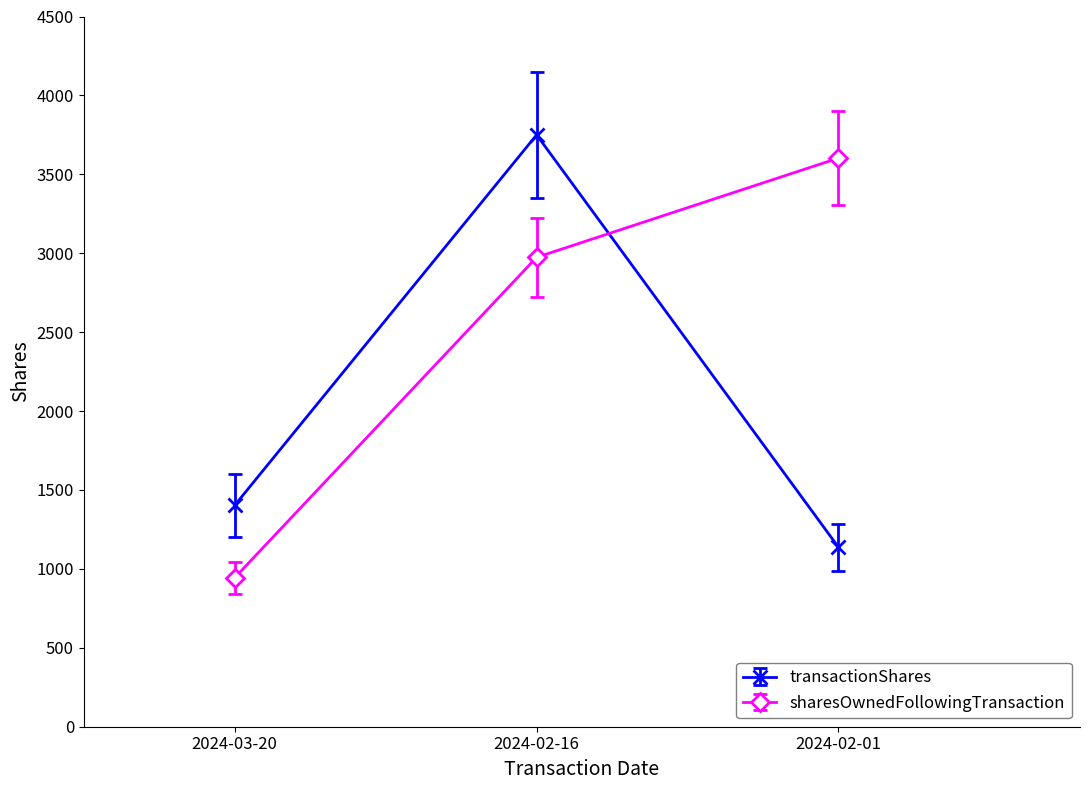

True or false: sharesOwnedFollowingTransaction has a value of 2974 at 2024-02-16.

True